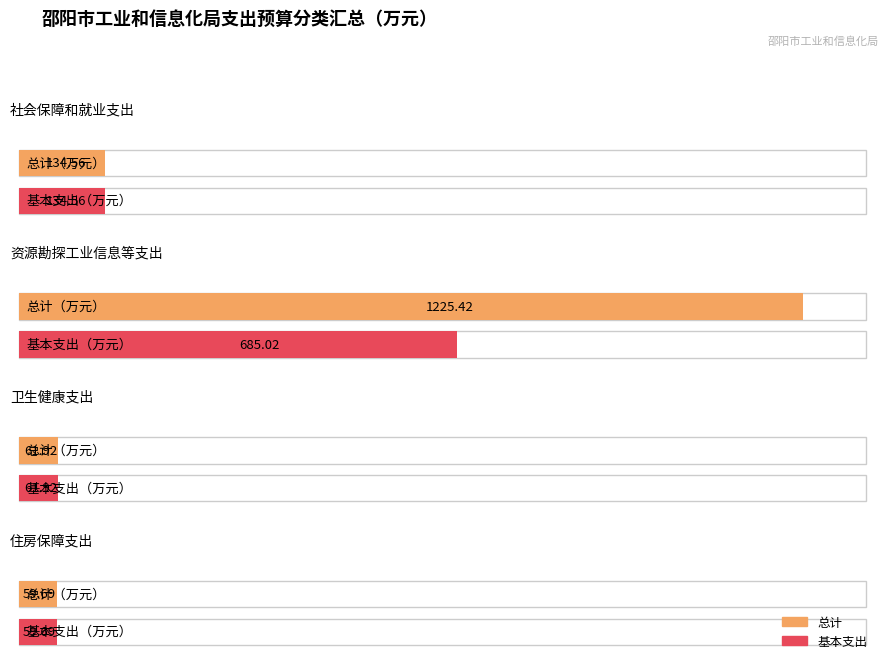

The value of 项目支出合计 at 社会保障和就业支出 is 0.0. True or false?

True